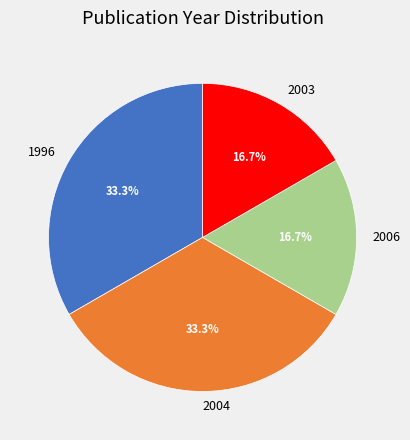

Count the number of slices in the pie.

4